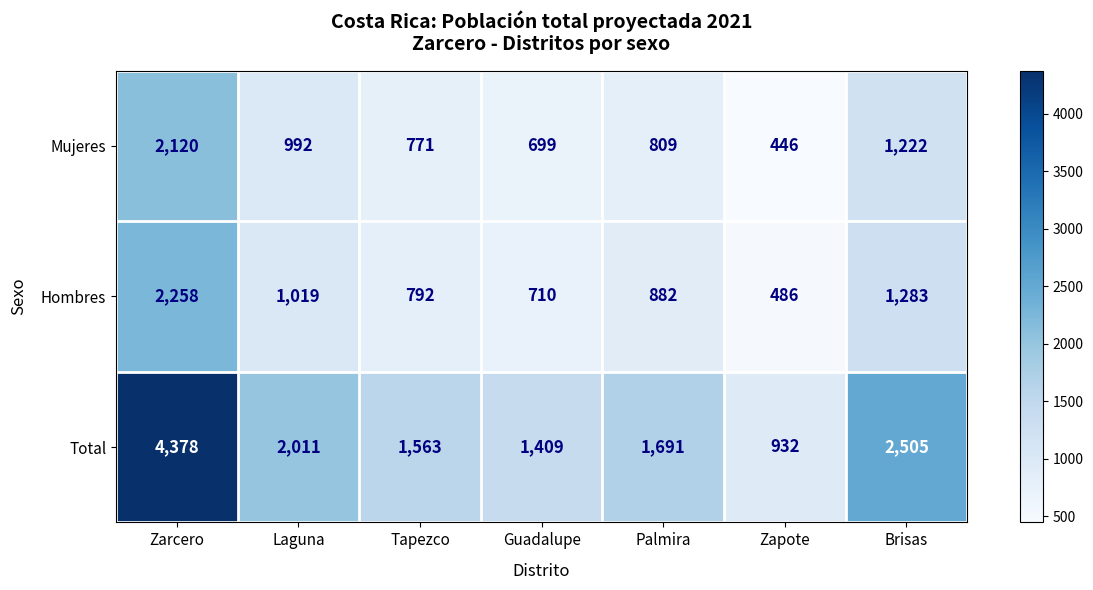

The value of Total at Zapote is 932. True or false?

True